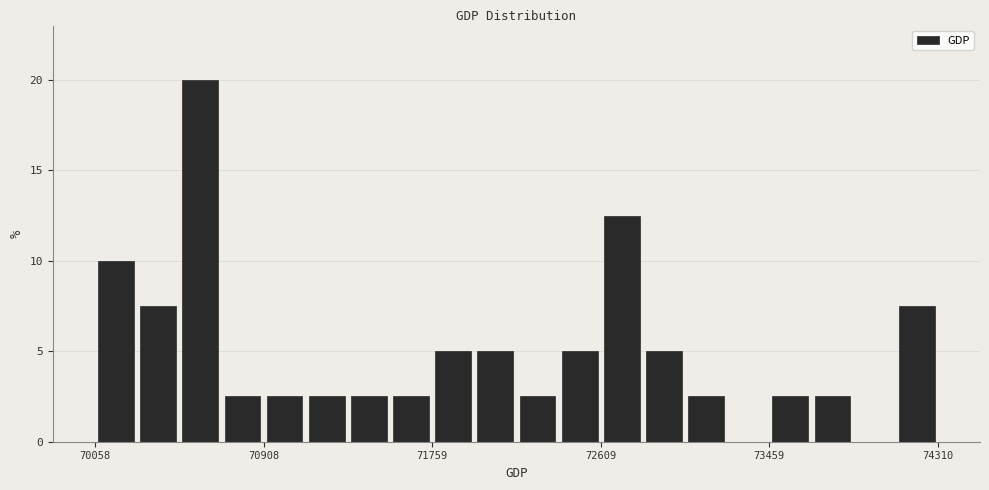

Read against the x-axis, roughly where is the centre of the tallest bar?

70600